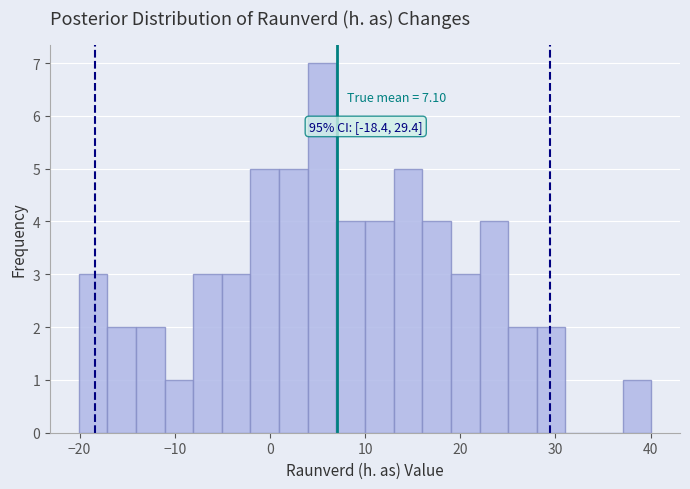

Around what value on the x-axis is the tallest bar? Give the approximate position of its centre, as read against the axis.

5